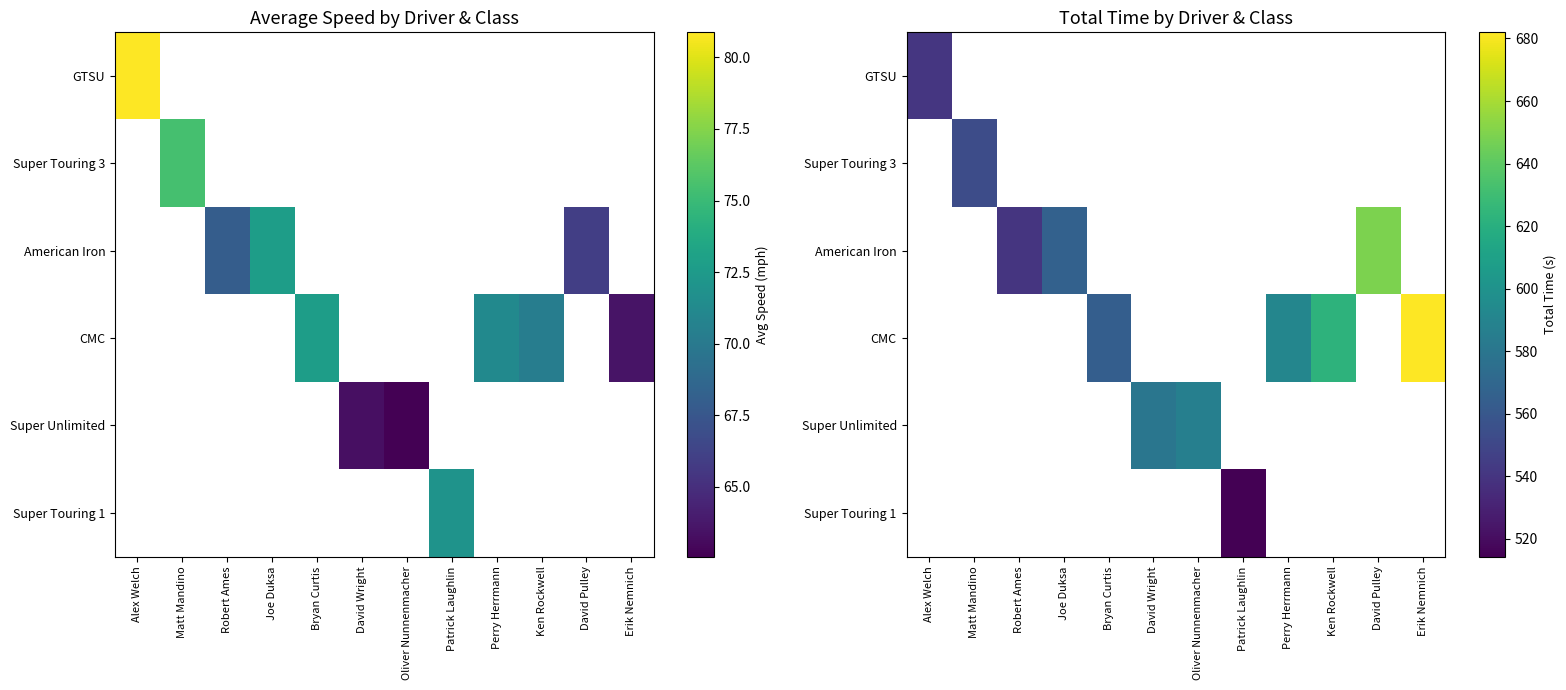

What is the minimum value shown in the chart?

514.3